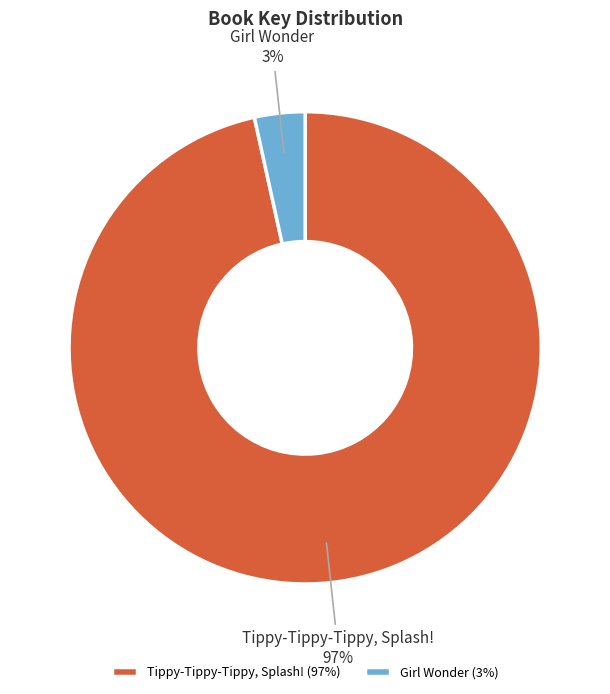

How many segments does this pie chart have?

2